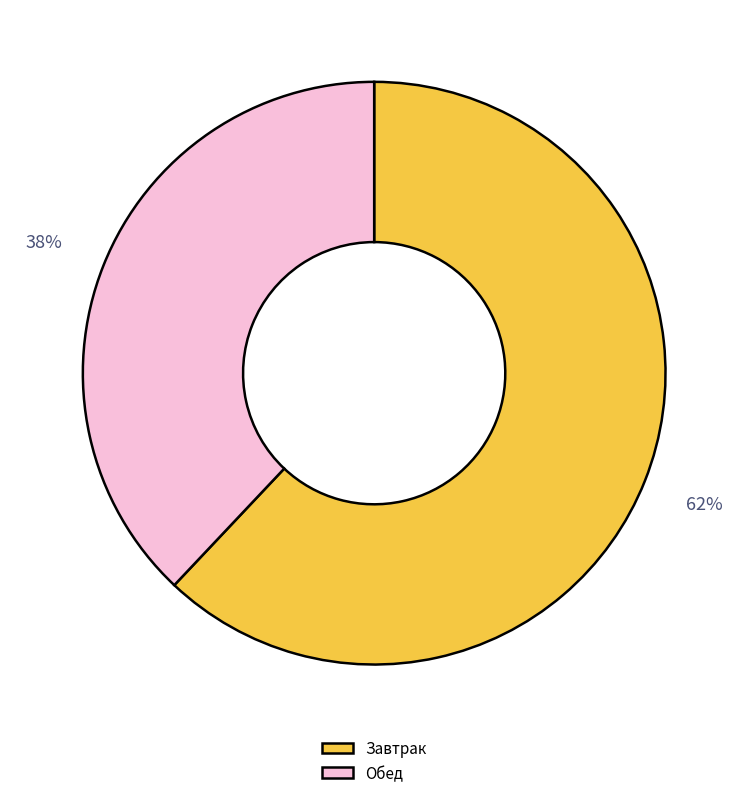

How many segments does this pie chart have?

2